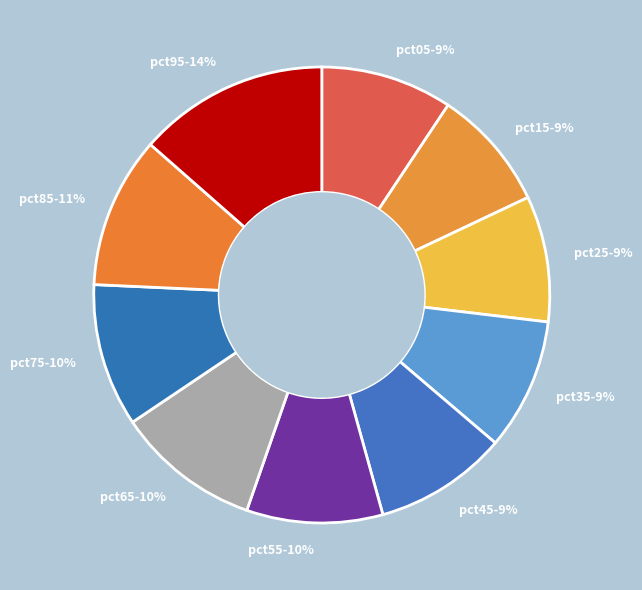

What is the largest slice in the pie chart?

pct95